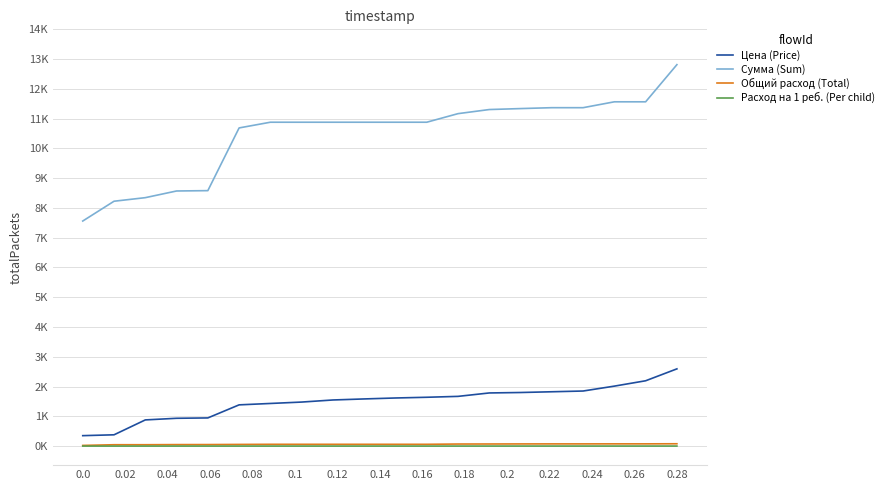

What is the difference between the second highest and minimum values in the Общий расход (Total) series?

52.8